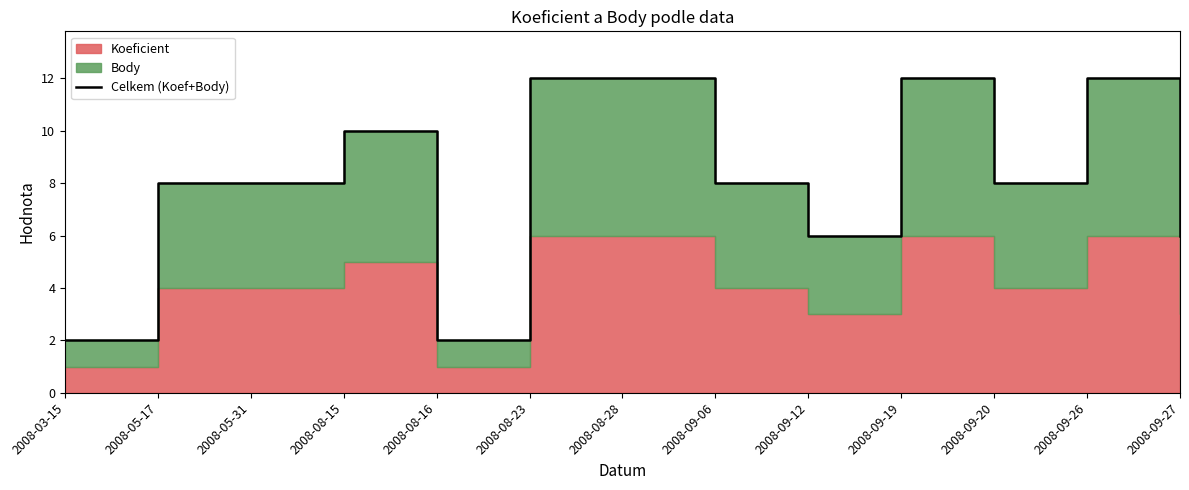

What is the difference between the second highest and minimum values?

10